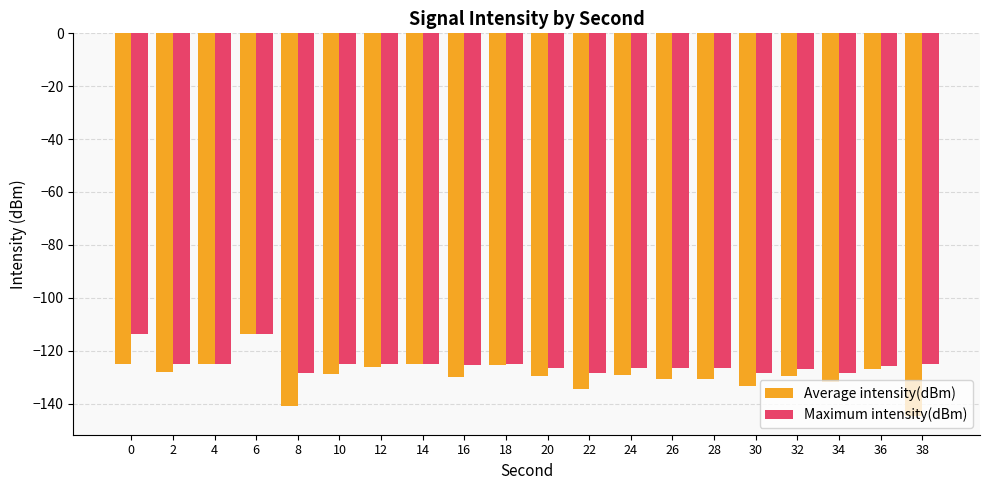

What is the maximum value shown in the chart?

-113.8